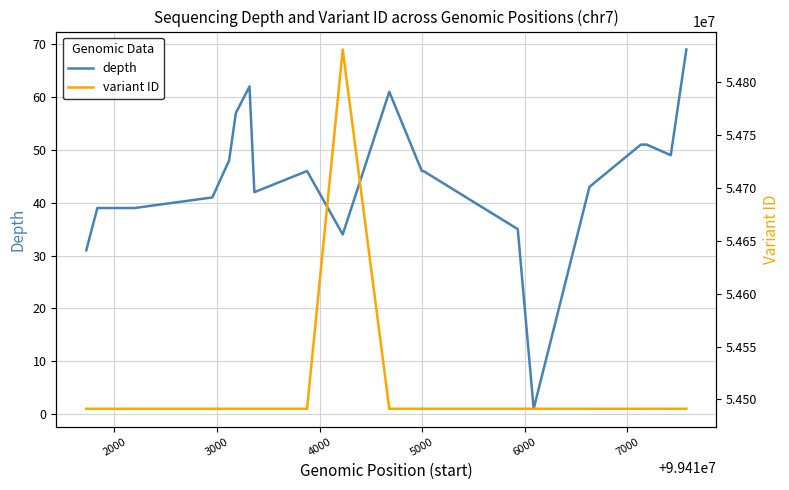

True or false: variant ID and depth cross at least once.

False